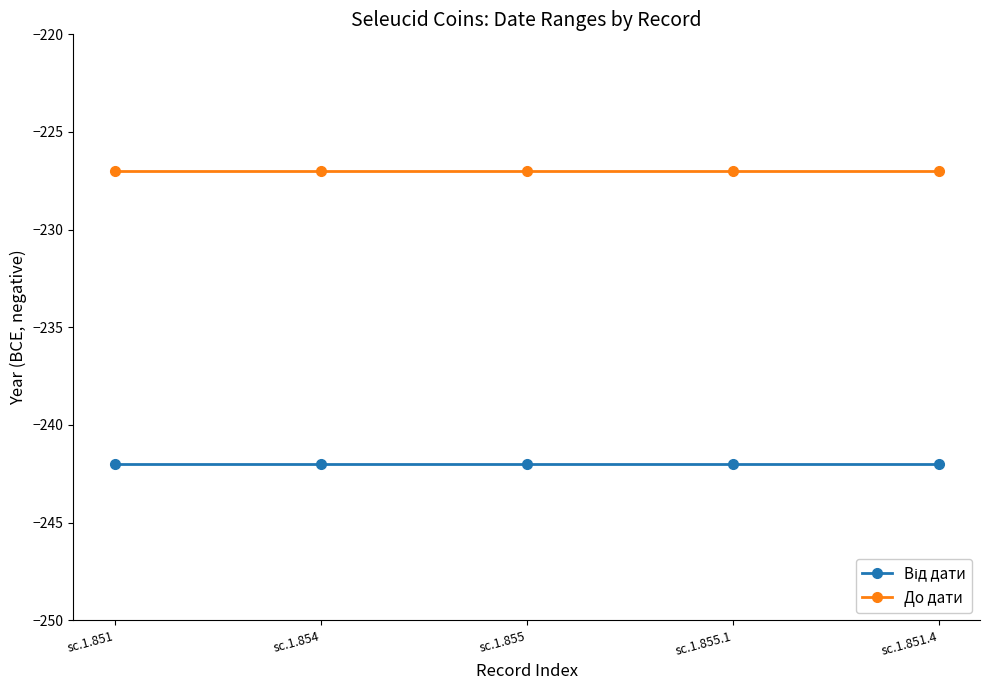

True or false: До дати has more than 2 interior local peaks.

False